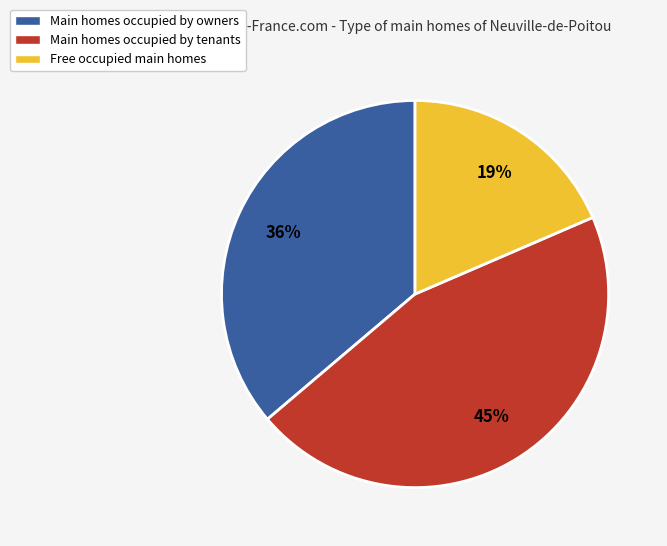

To the nearest percent, what is the combined percentage of Main homes occupied by owners and Main homes occupied by tenants?

81%